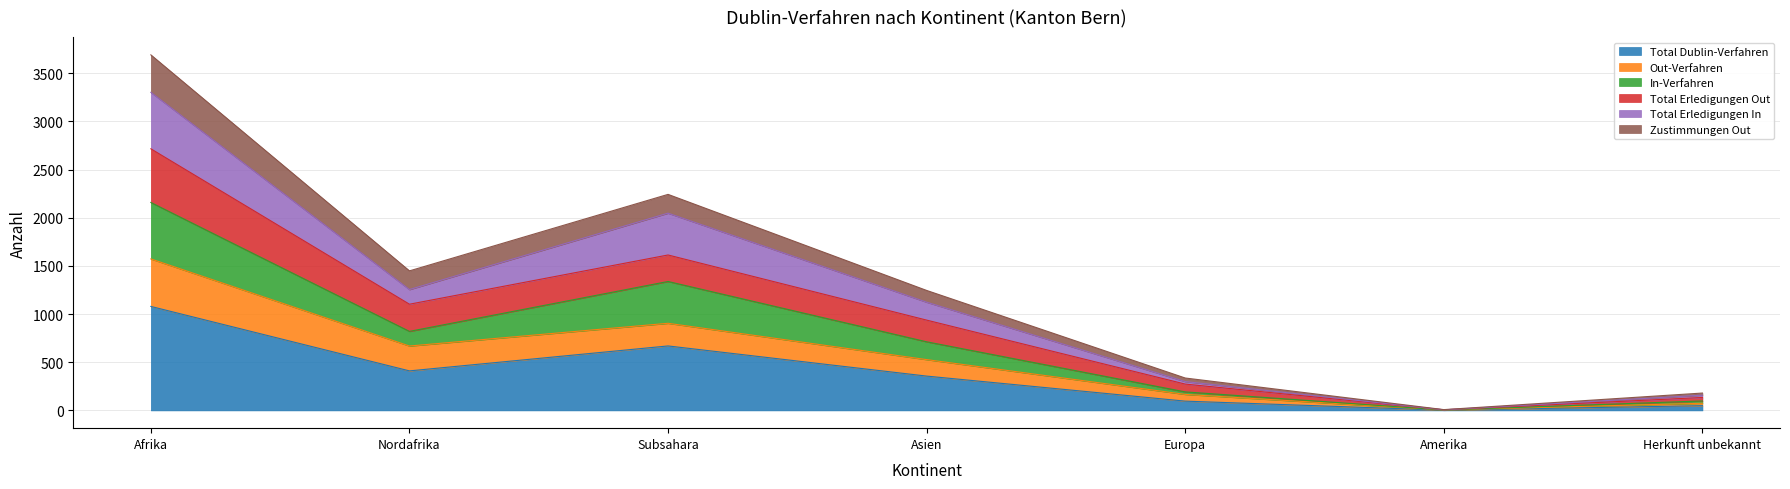

Is the value of Total Erledigungen In at Subsahara greater than the value of Total Dublin-Verfahren at Herkunft unbekannt?

Yes